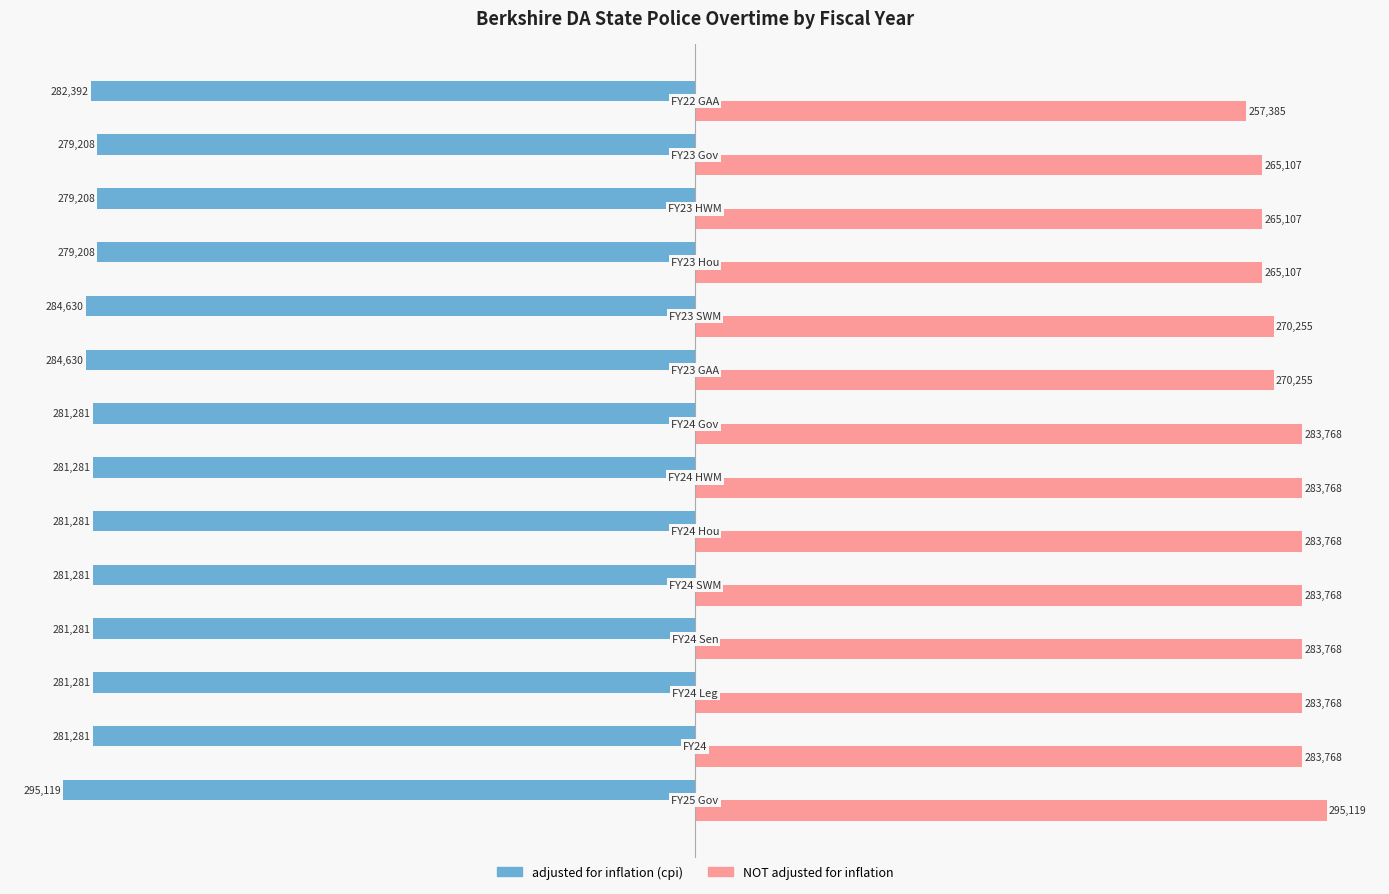

At how many categories does at least one series exceed 213309?

14